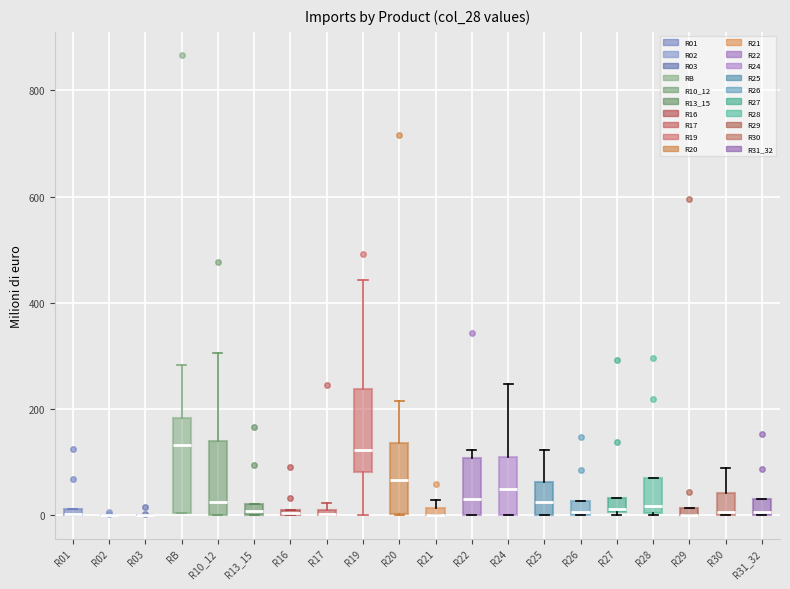

Where is the lower edge of the box for R13_15 on the y-axis? The values are not printed on the chart, so give them approximately, as read against the axis.

0